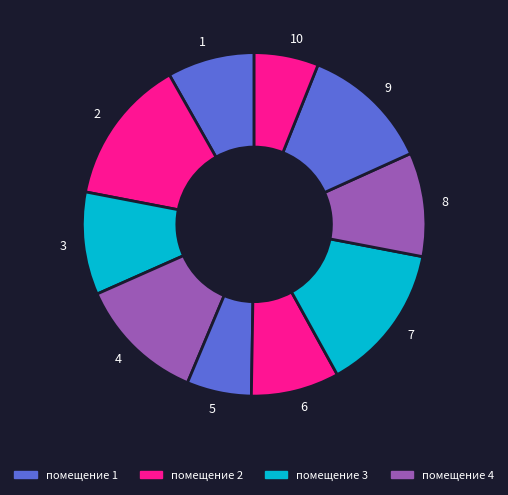

Is it true that 4 is 18% of the pie?

False